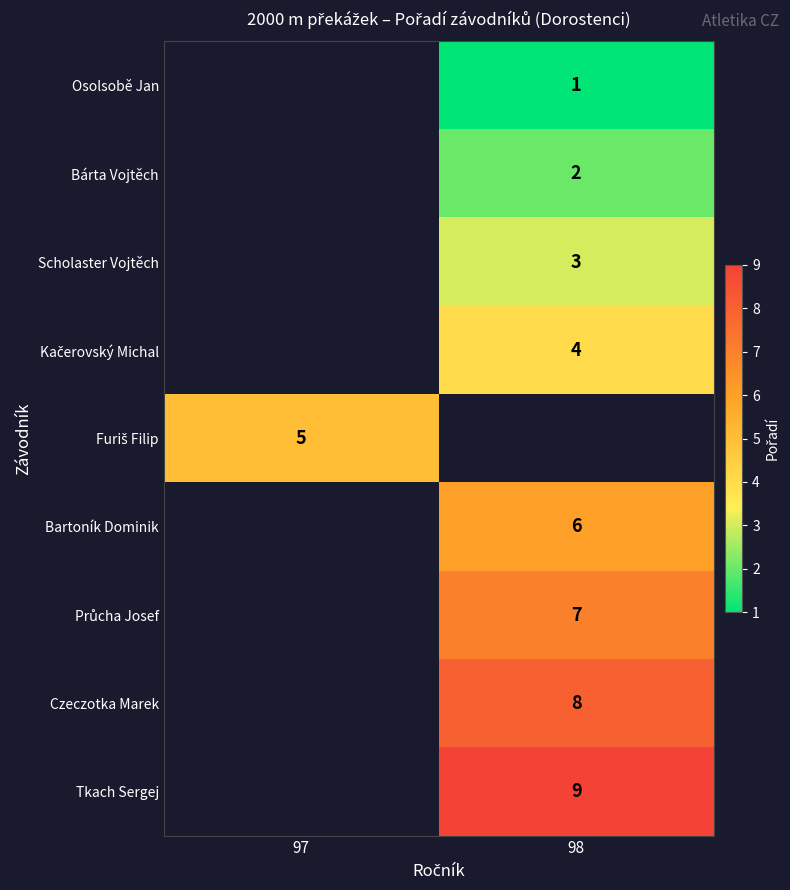

Between 97 and 98, which is larger?

98